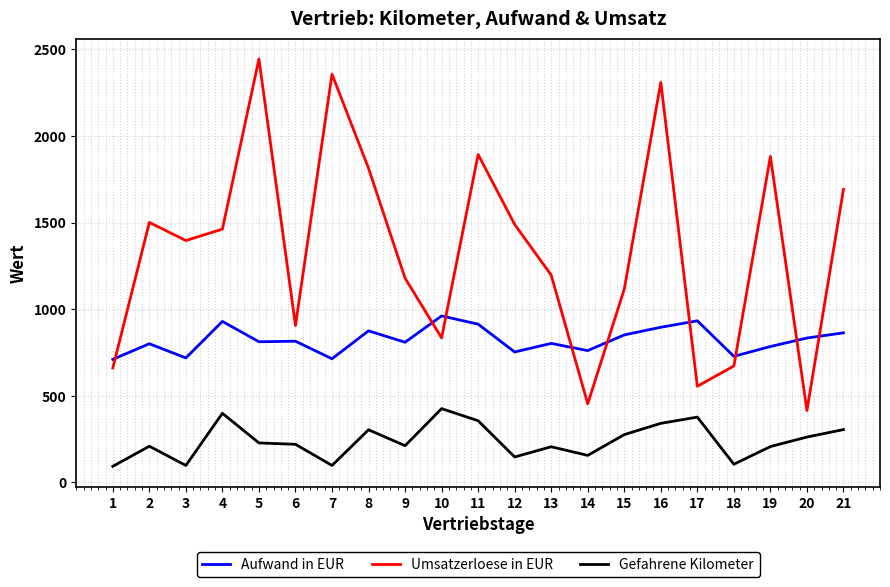

What is the maximum value for Umsatzerloese in EUR?

2444.1